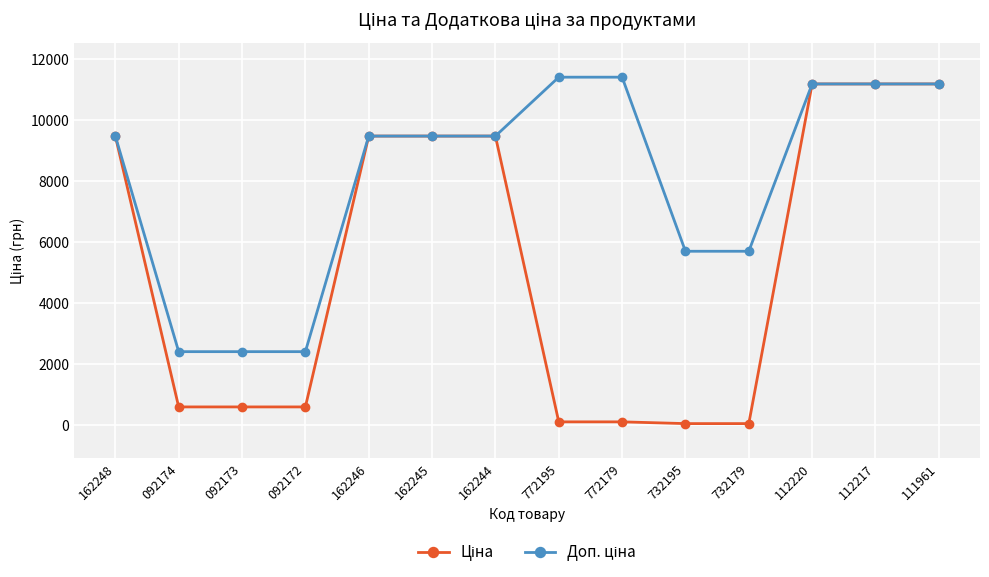

What is the maximum value shown in the chart?

11410.0